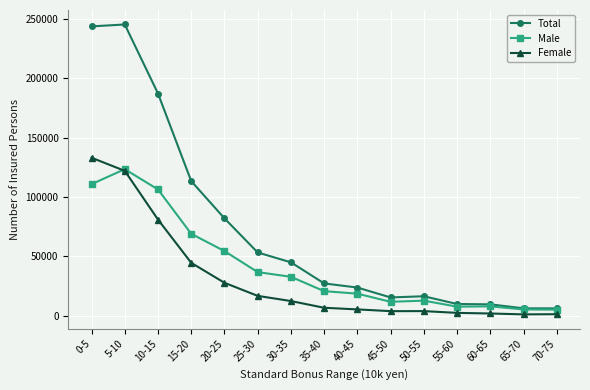

Rank the series by their average value, from highest to lowest.

Total, Male, Female